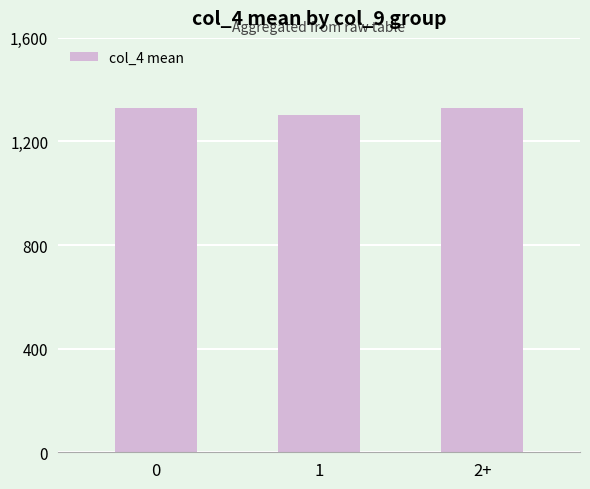

What value does the data have at 0?

1331